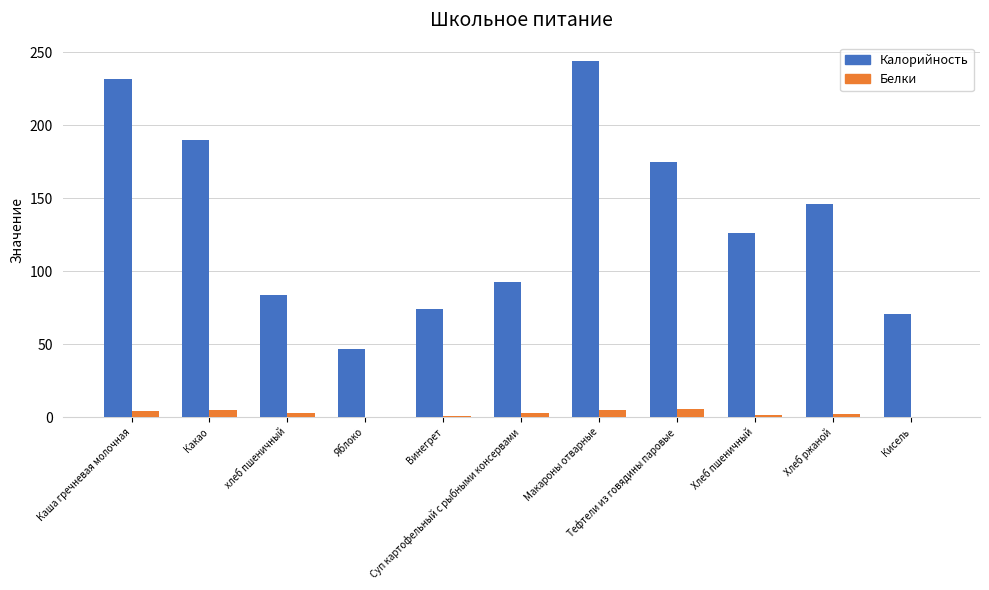

How many distinct data groups are displayed?

2